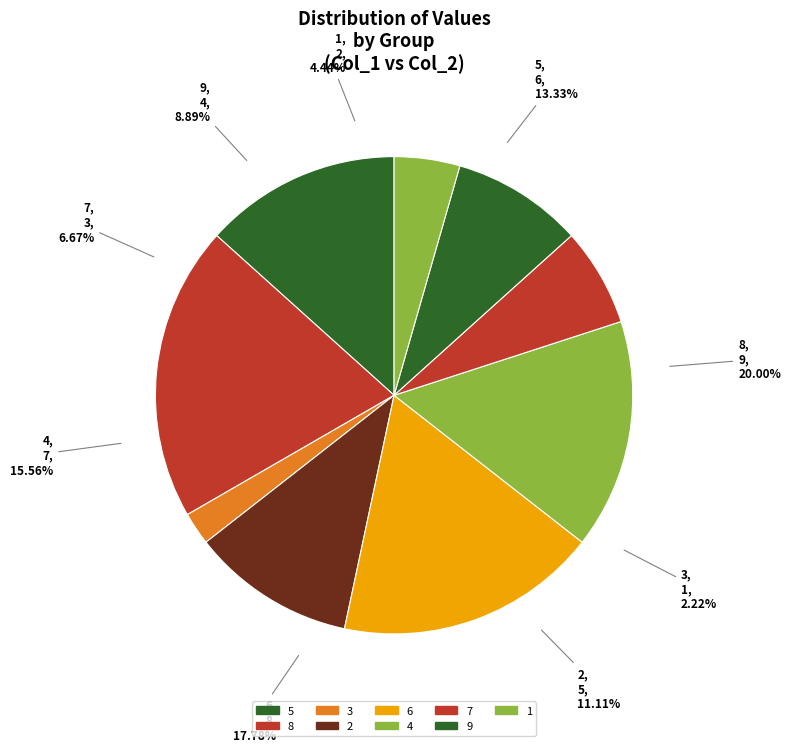

To the nearest percent, what percentage of the pie is 1?

4%